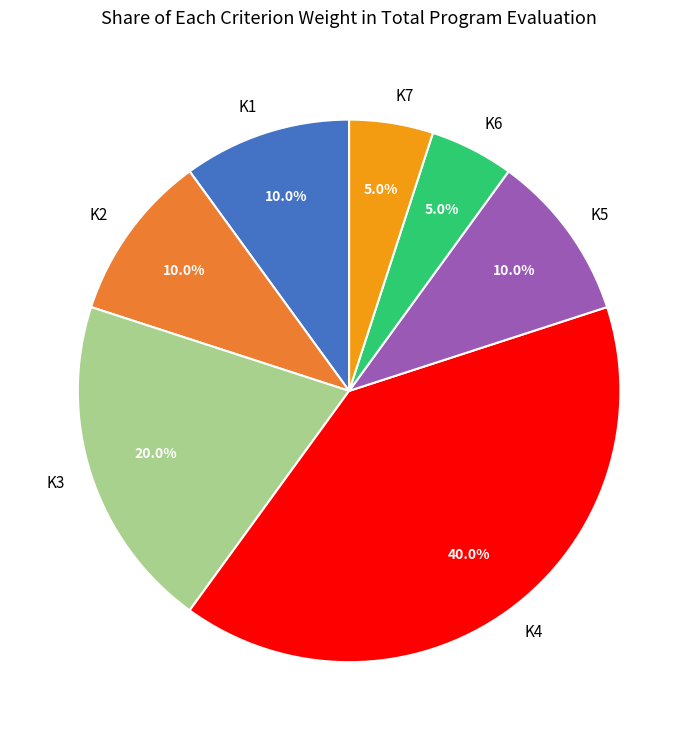

The K6 slice represents 1% of the pie. True or false?

False